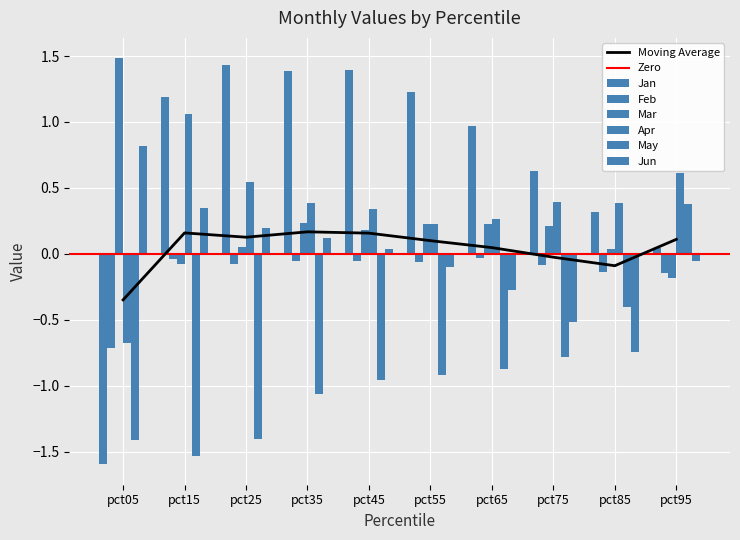

Rank the series by their maximum value, from highest to lowest.

Mar, Jan, Apr, Jun, May, Feb